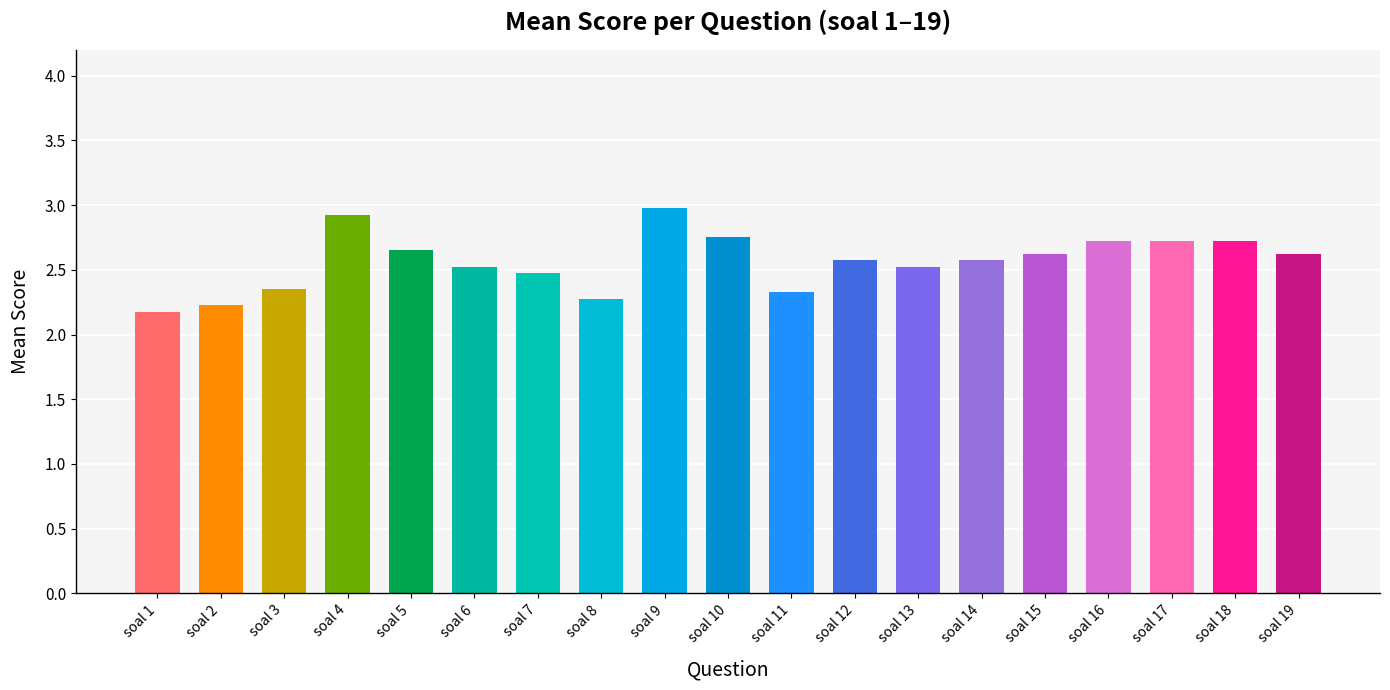

Does the chart contain any negative values?

No